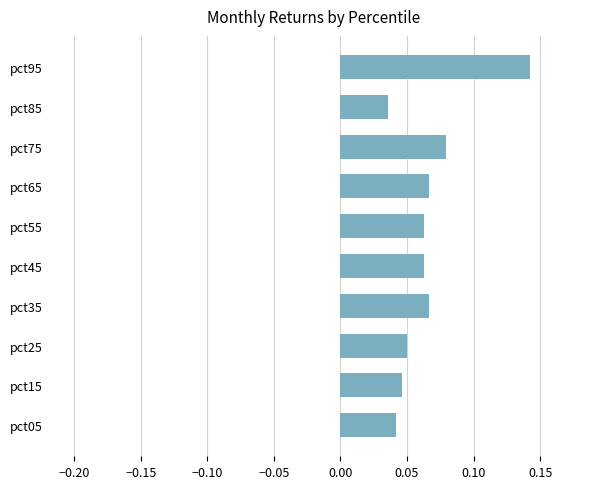

What is the sum of all values?

0.7